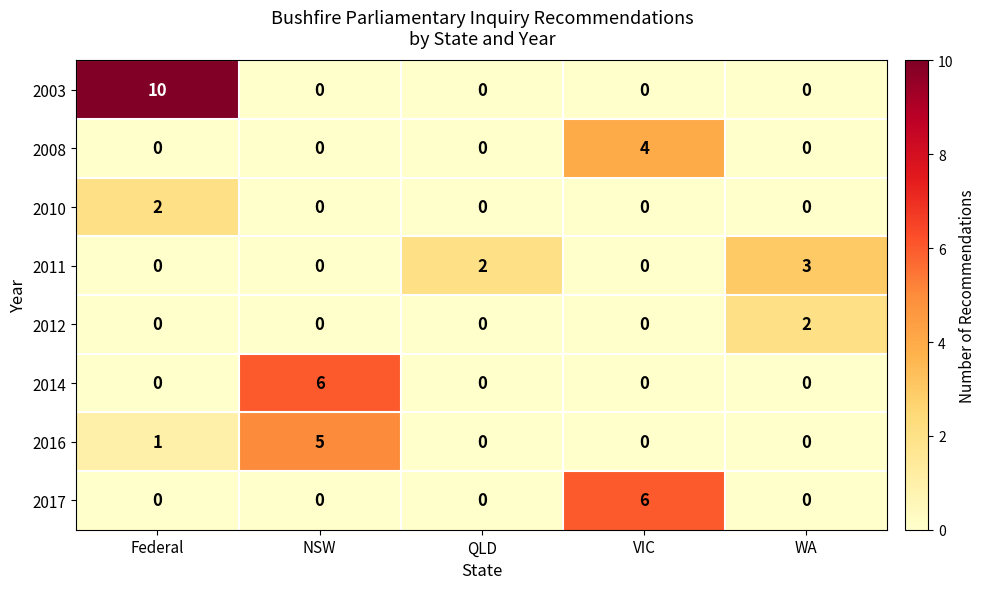

At how many categories does at least one series exceed 0?

5